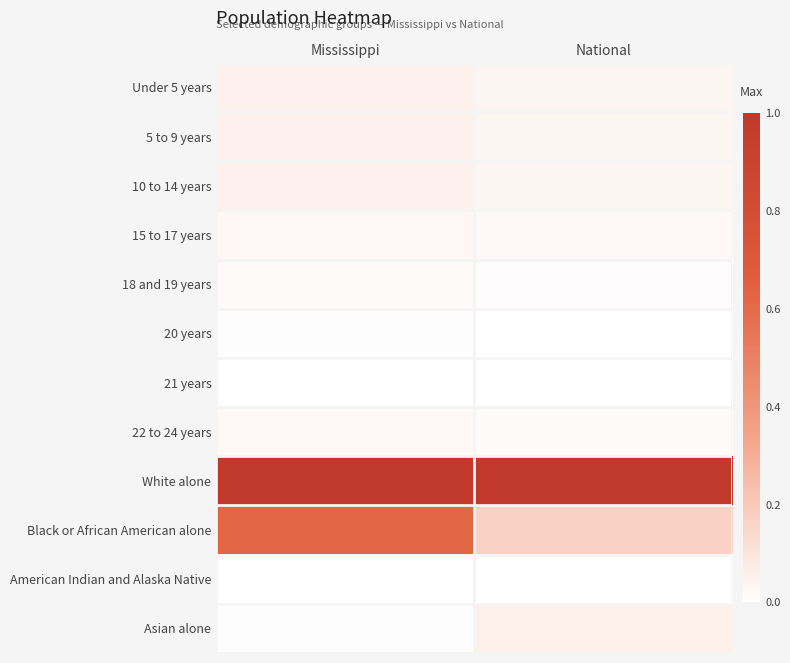

What is the greatest value displayed?

1.0